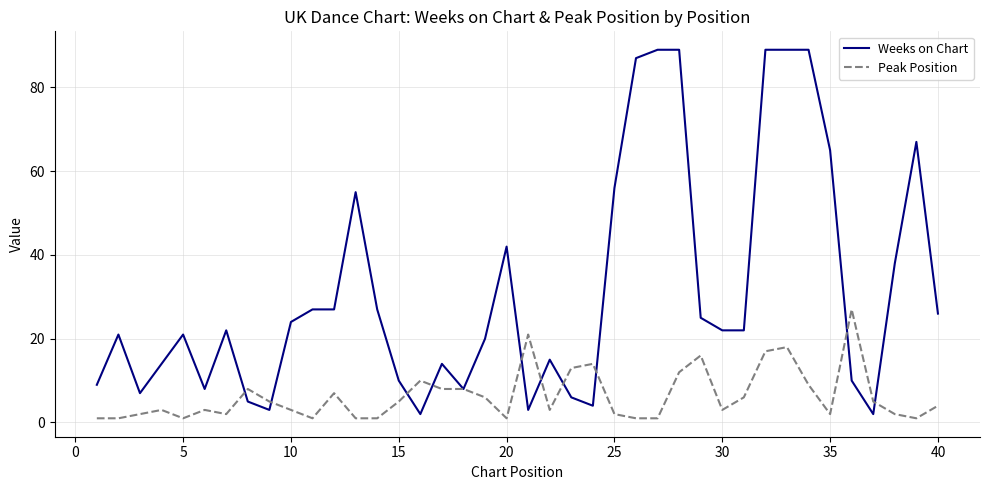

Rank the series by their average value, from lowest to highest.

Peak Position, Weeks on Chart